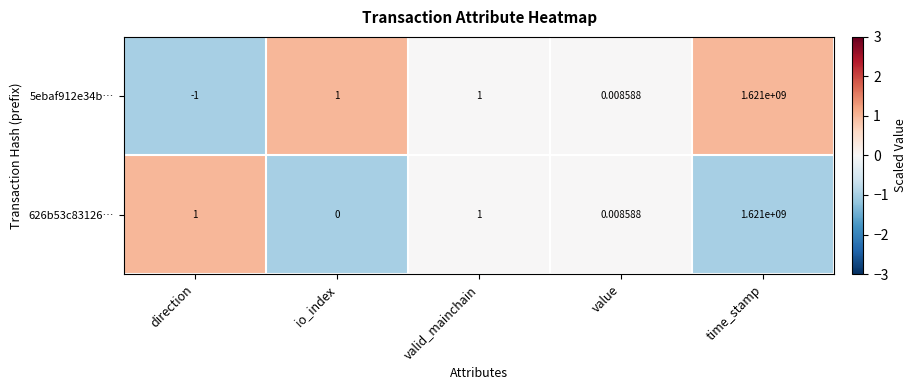

How many data points in 5ebaf912e34b… are less than 1?

2